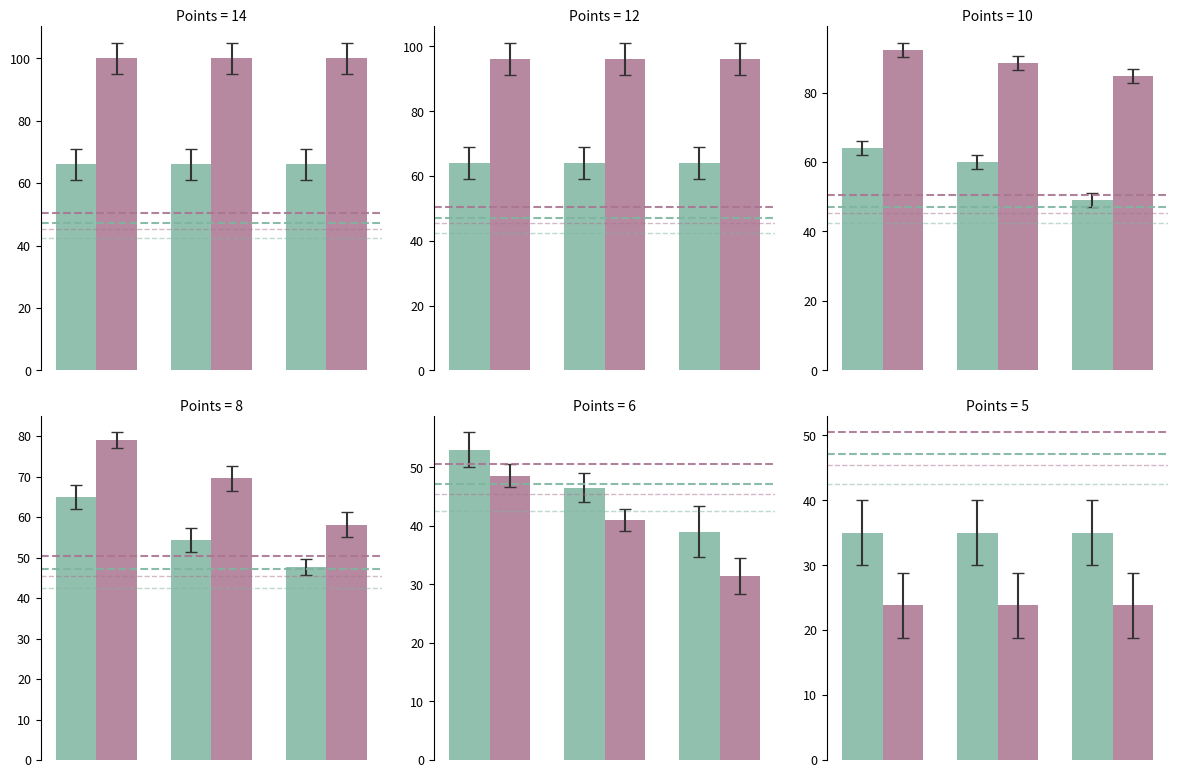

List the series in order of their peak value, highest first.

Bucholz, Prize